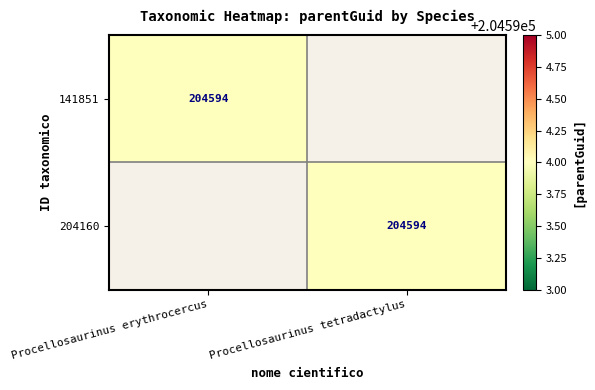

The 141851 series shows 63978 at Procellosaurinus erythrocercus. True or false?

False